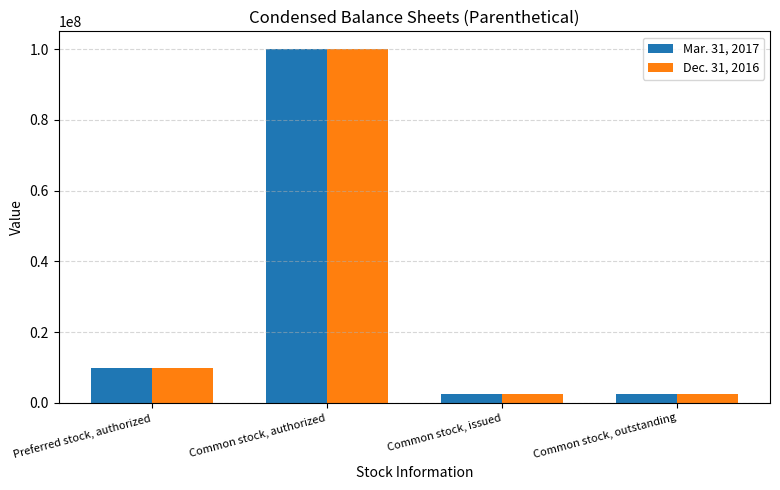

What is the value of the Dec. 31, 2016 bar at the 3rd from the left?

2532200